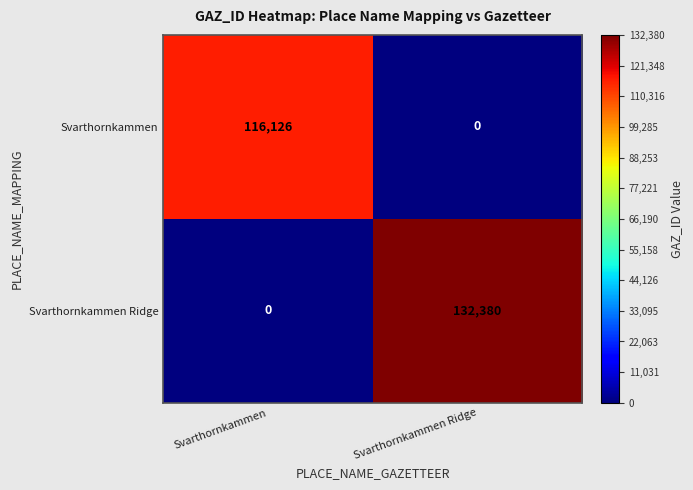

Between Svarthornkammen and Svarthornkammen Ridge, which series saw the biggest shift?

Svarthornkammen Ridge